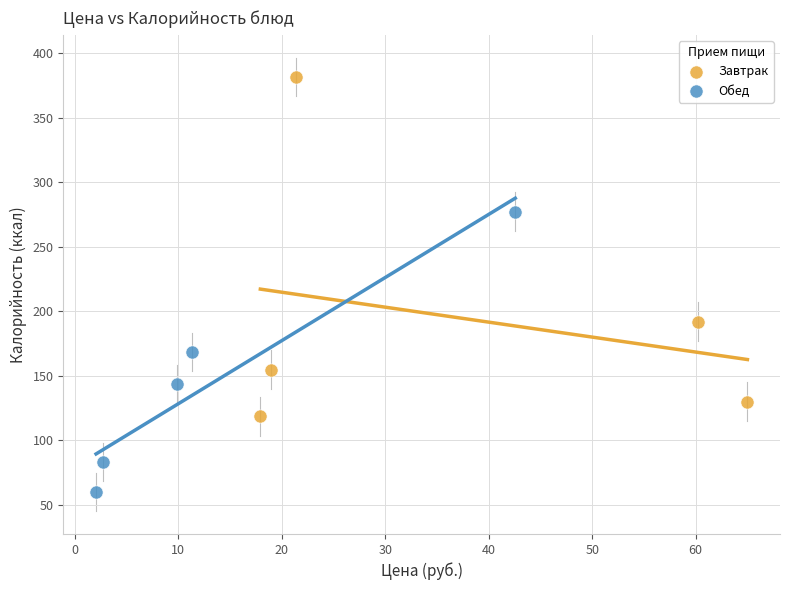

Which series has the widest spread of Y values?

Завтрак